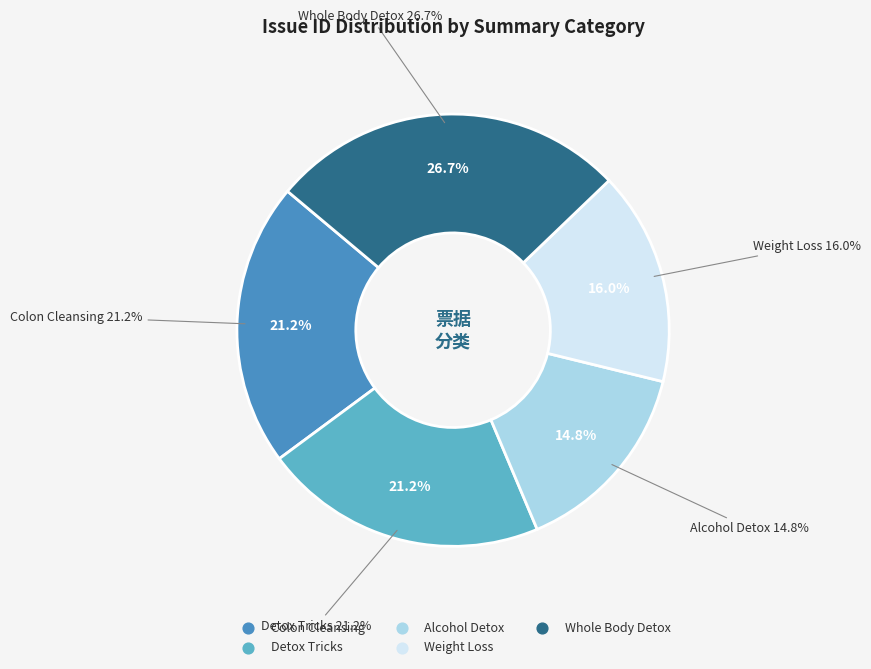

How many slices are in this pie chart?

5